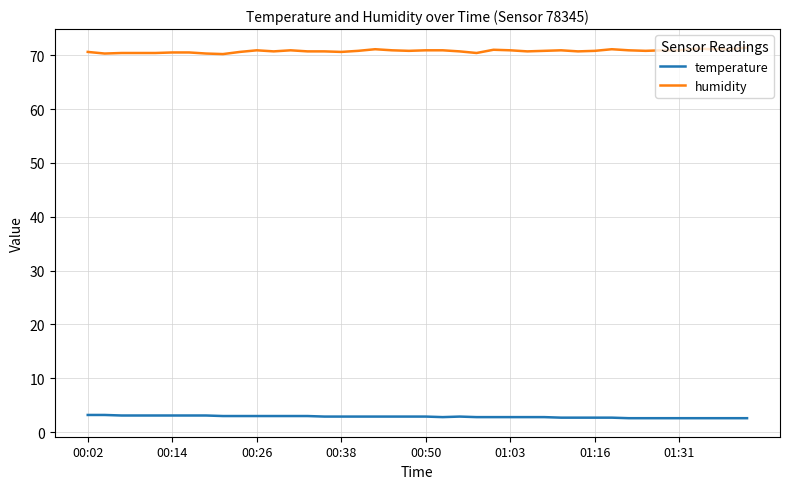

What is the maximum value for temperature?

3.2